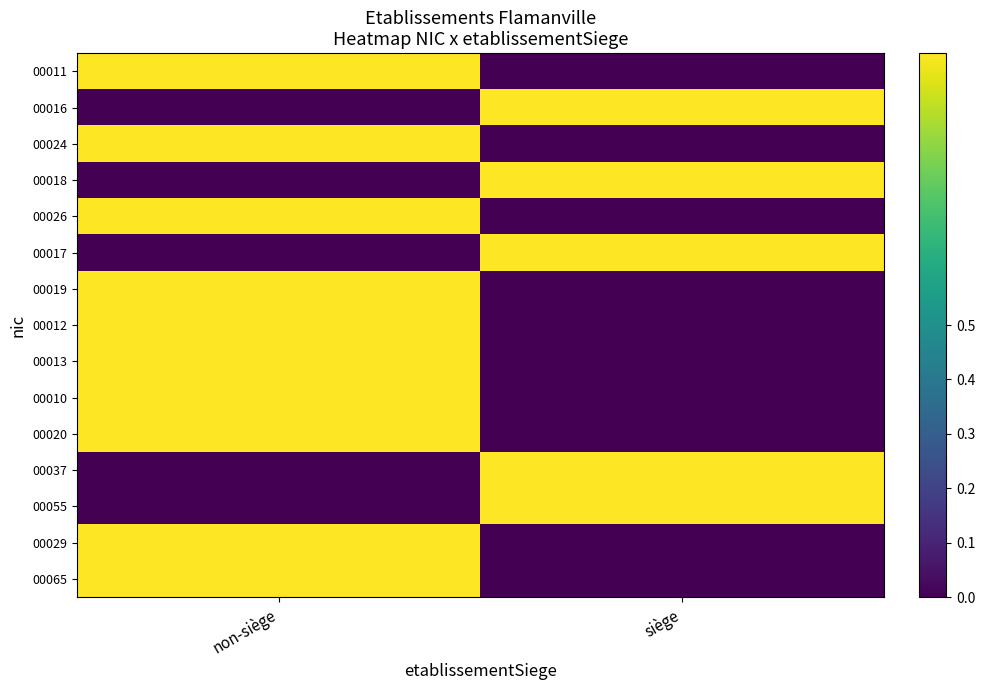

What is the spread (max minus min) of values at non-siège?

1